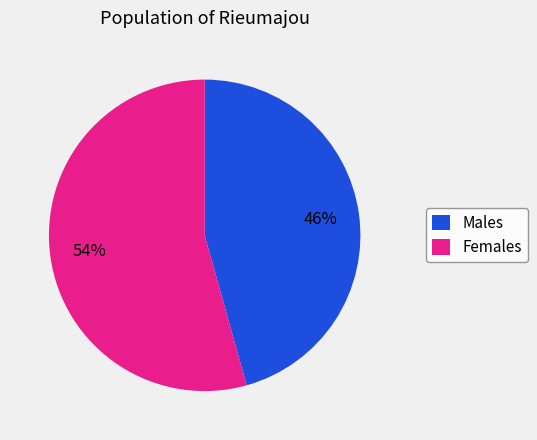

To the nearest percent, what percentage of the pie is Males?

46%